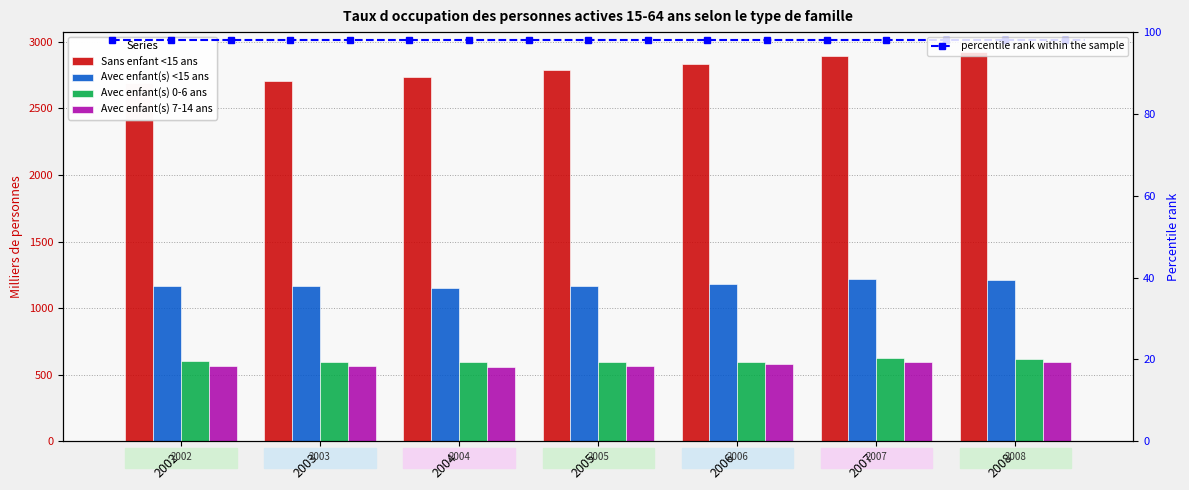

Which series has the widest spread of values?

Sans enfant <15 ans